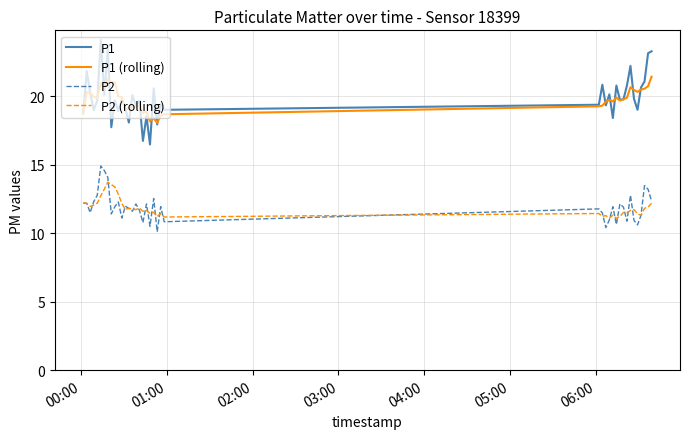

True or false: P2 and P1 cross at least once.

False